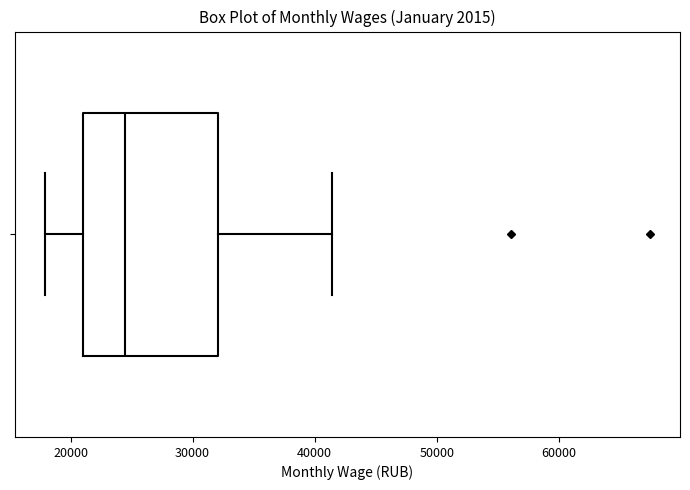

Transcribe this box plot: give where the median line is, the range the box spans, and where the two whiskers end, as read against the x-axis. The values are not printed on the chart, so give them approximately, as read against the axis.

median 24000, box 21000 to 32000, whiskers 18000 to 41000